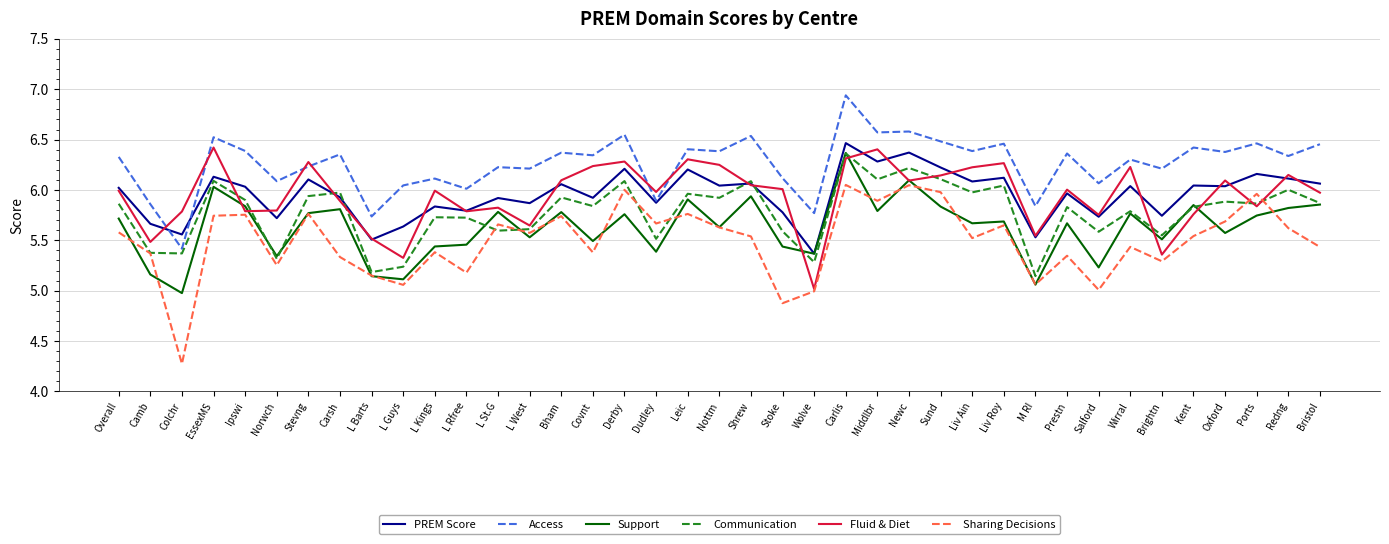

What is the minimum value shown in the chart?

4.3